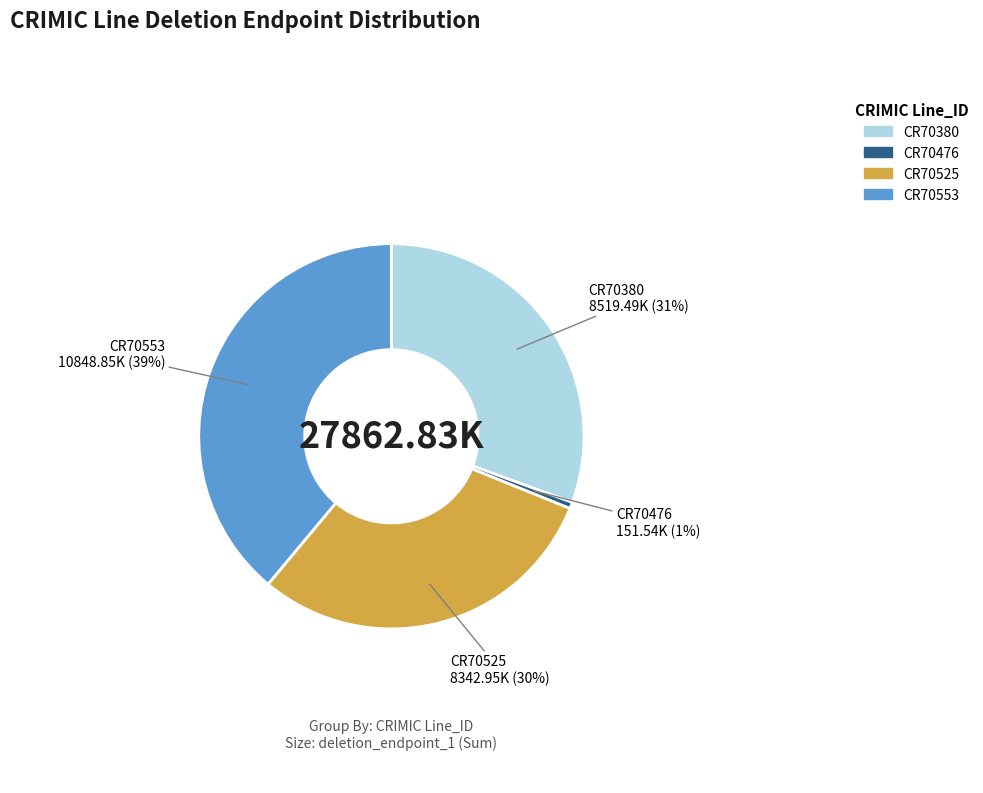

How many segments does this pie chart have?

4